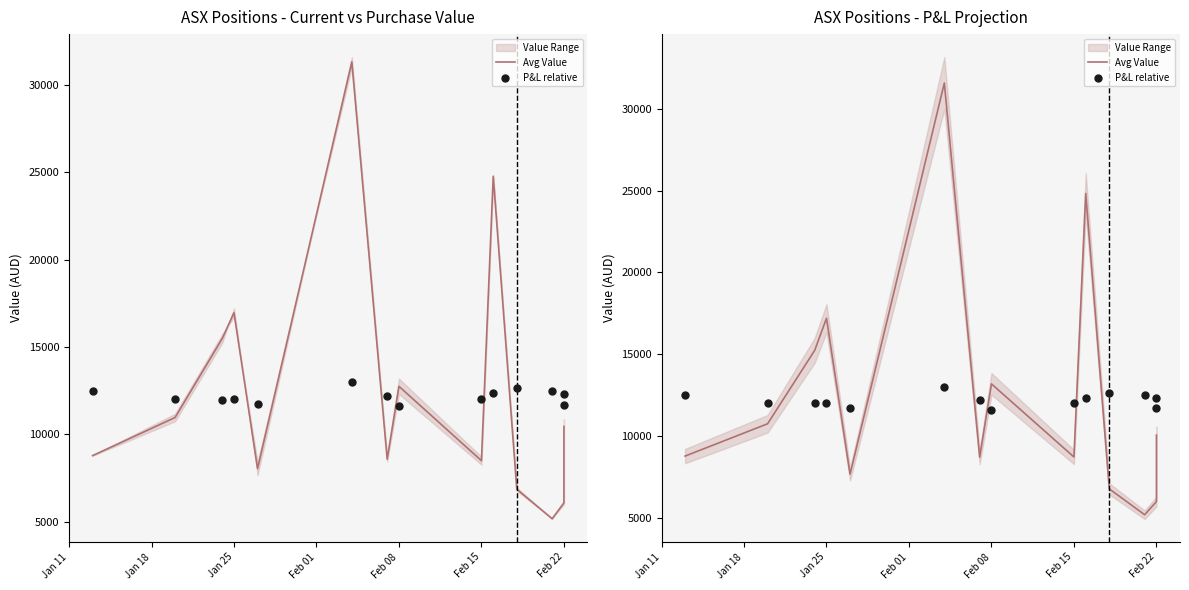

Which series reaches the maximum Y coordinate?

Avg Value